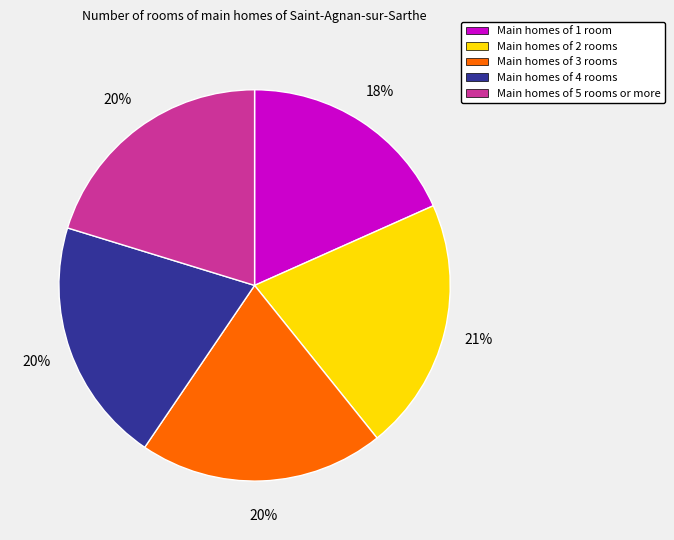

Does any single category account for the majority?

No